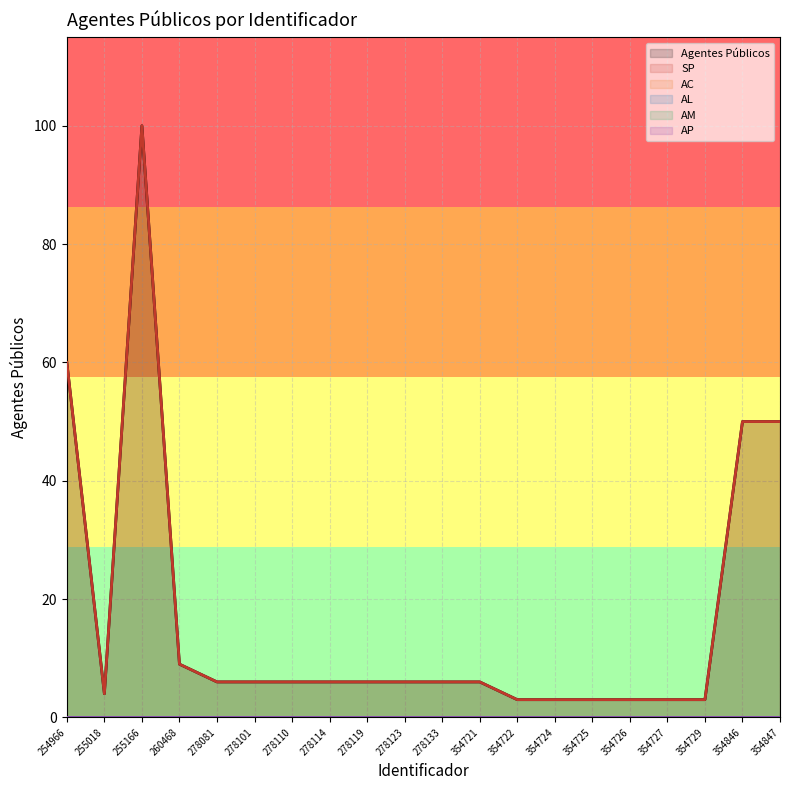

At how many categories does at least one series exceed 33?

4